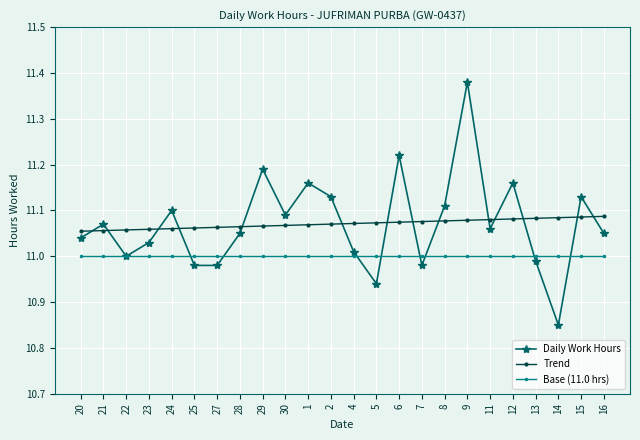

The Trend series shows 19.5 at 8. True or false?

False